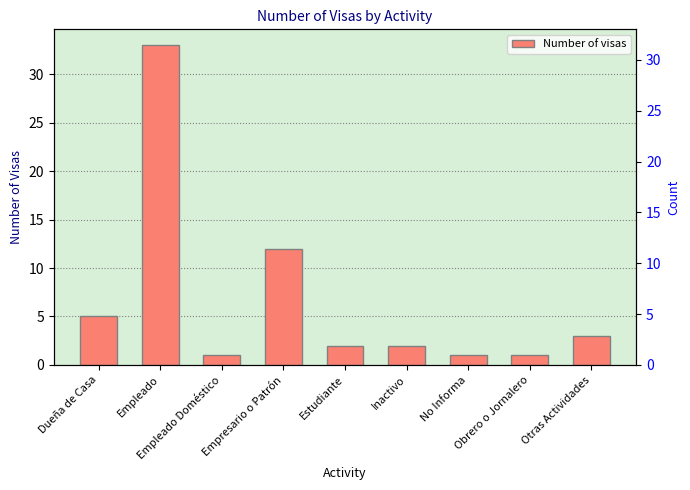

How many categories are shown in the chart?

9